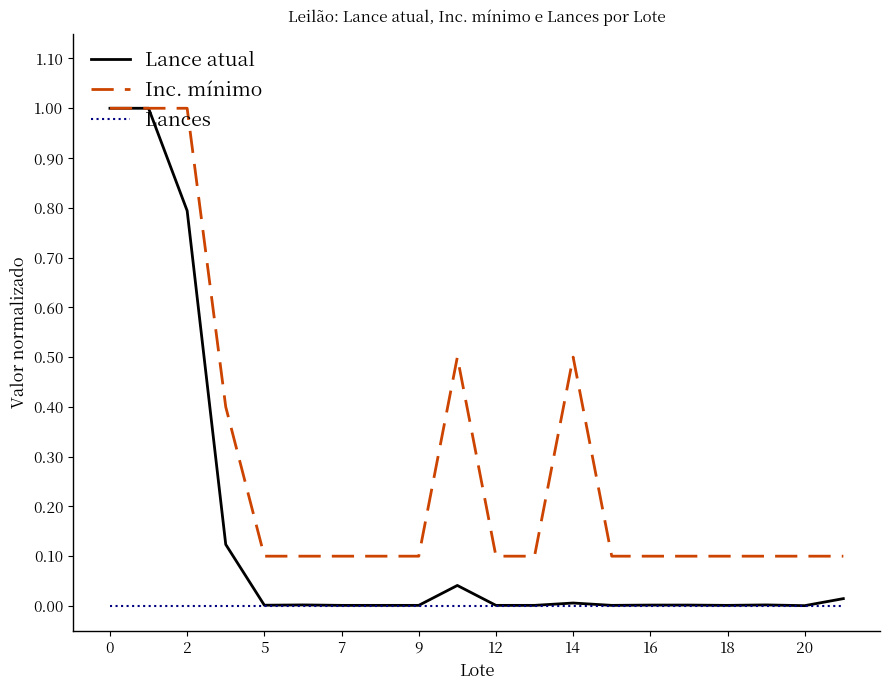

Which series has the largest total across all categories?

Inc. mínimo